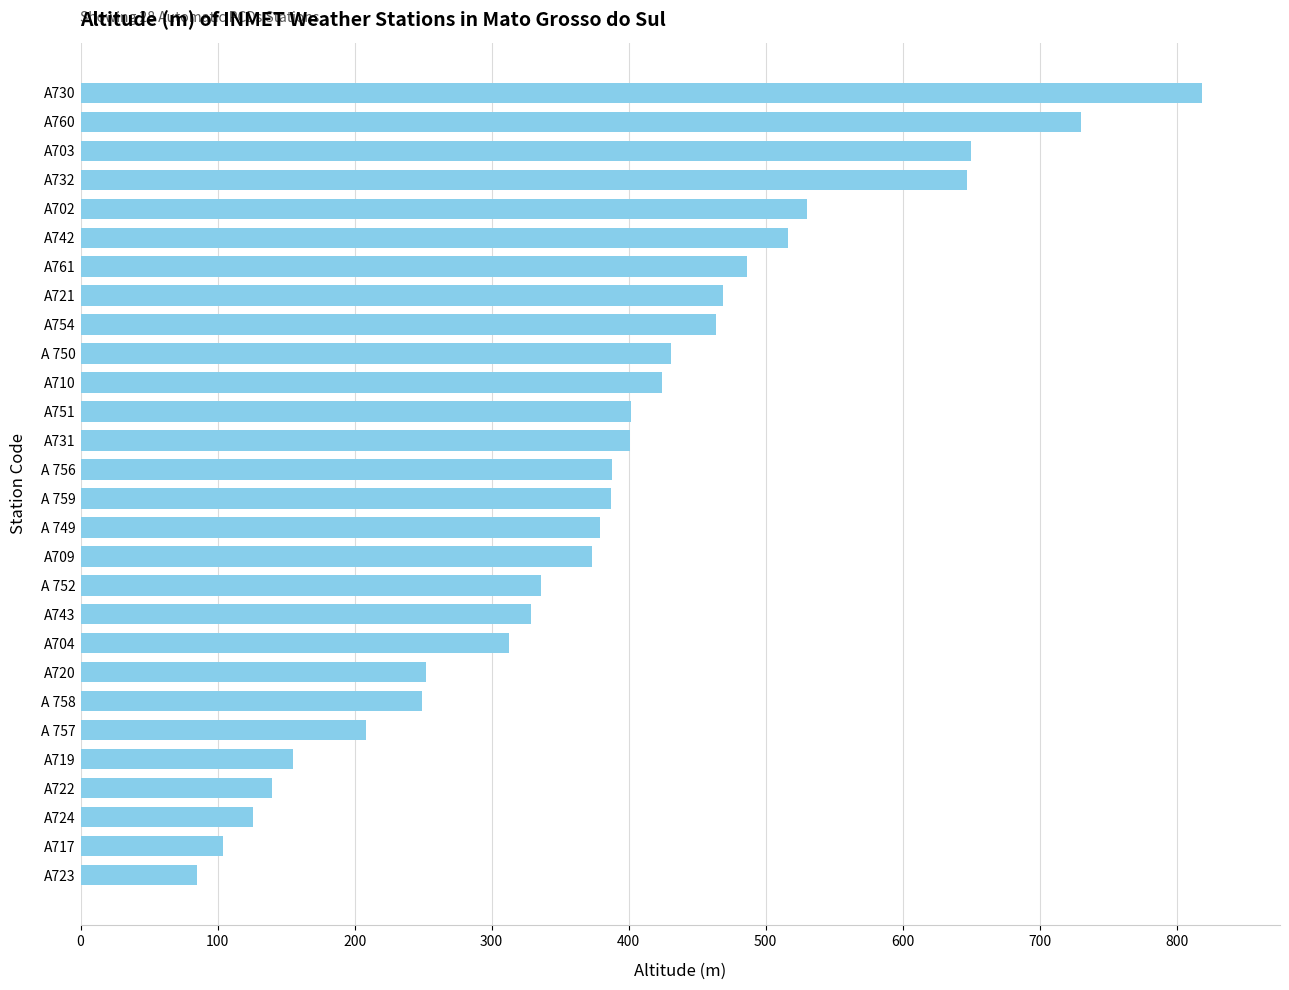

What is the sum of all values?

10792.3